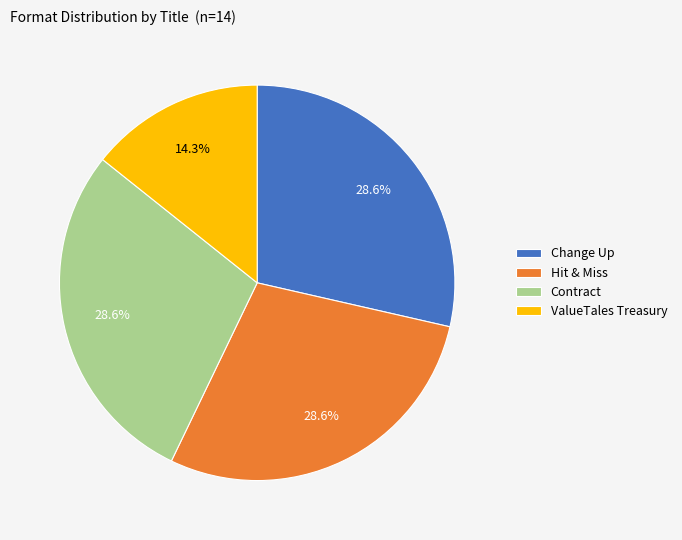

Is it true that ValueTales Treasury is 7% of the pie?

False